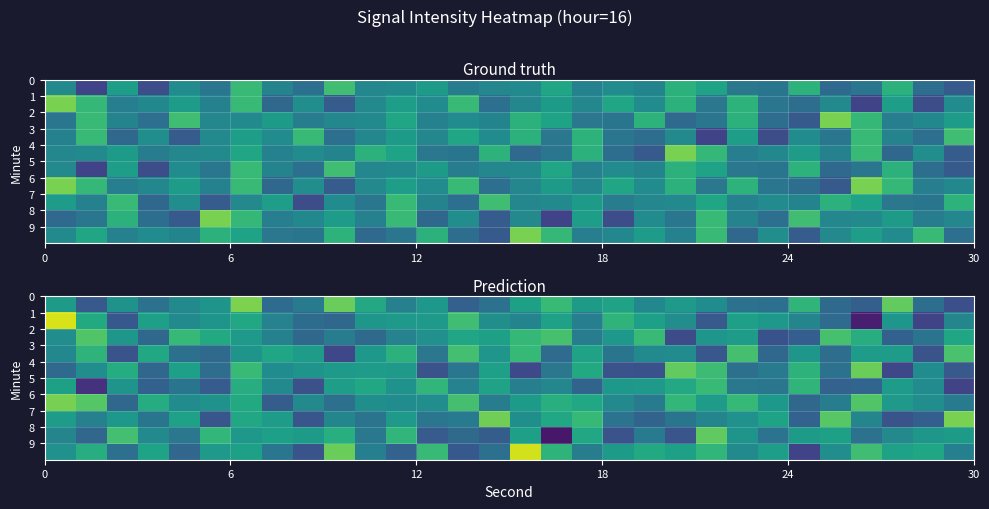

List the series in order of their peak value, highest first.

row_1, row_9, row_0, row_7, row_6, row_4, row_8, row_2, row_3, row_5